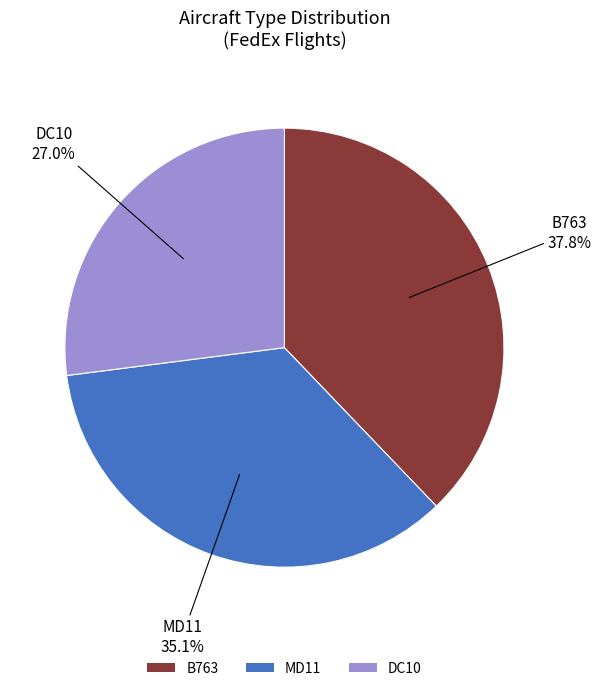

Is DC10 the majority of the pie?

No